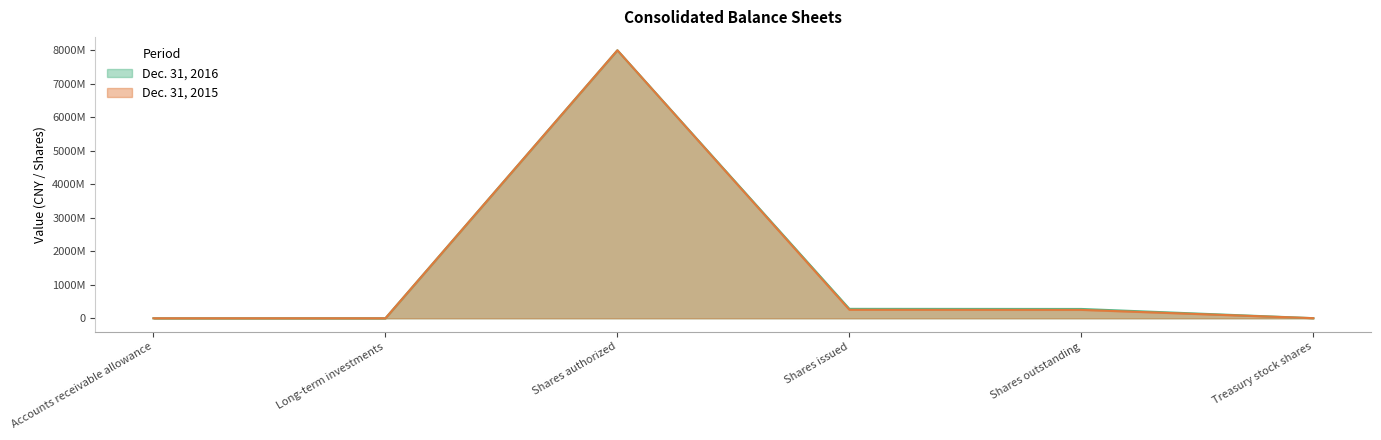

How many data points does each series have?

6